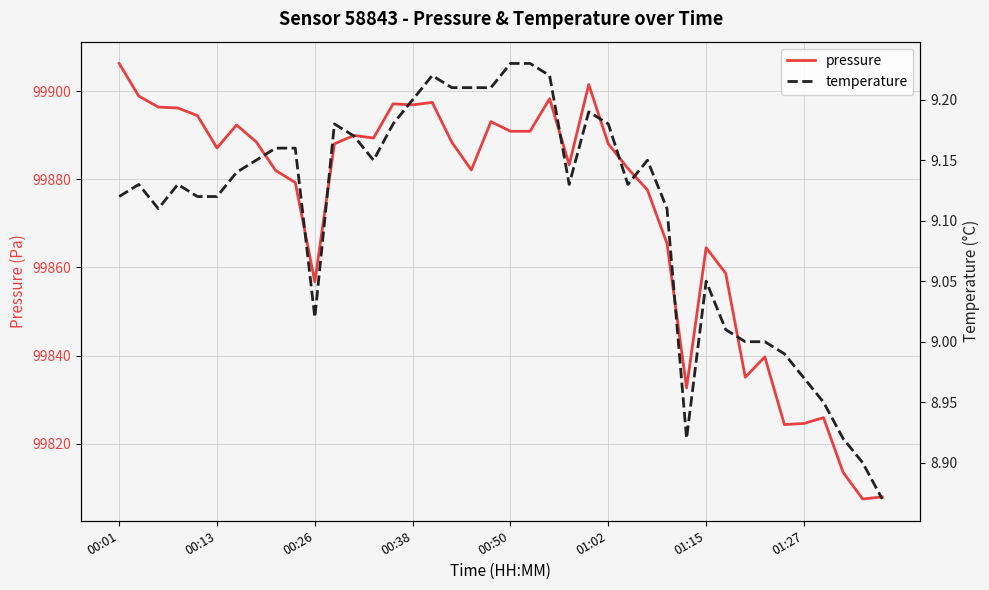

True or false: temperature has a value of 9.2 at 16.

True